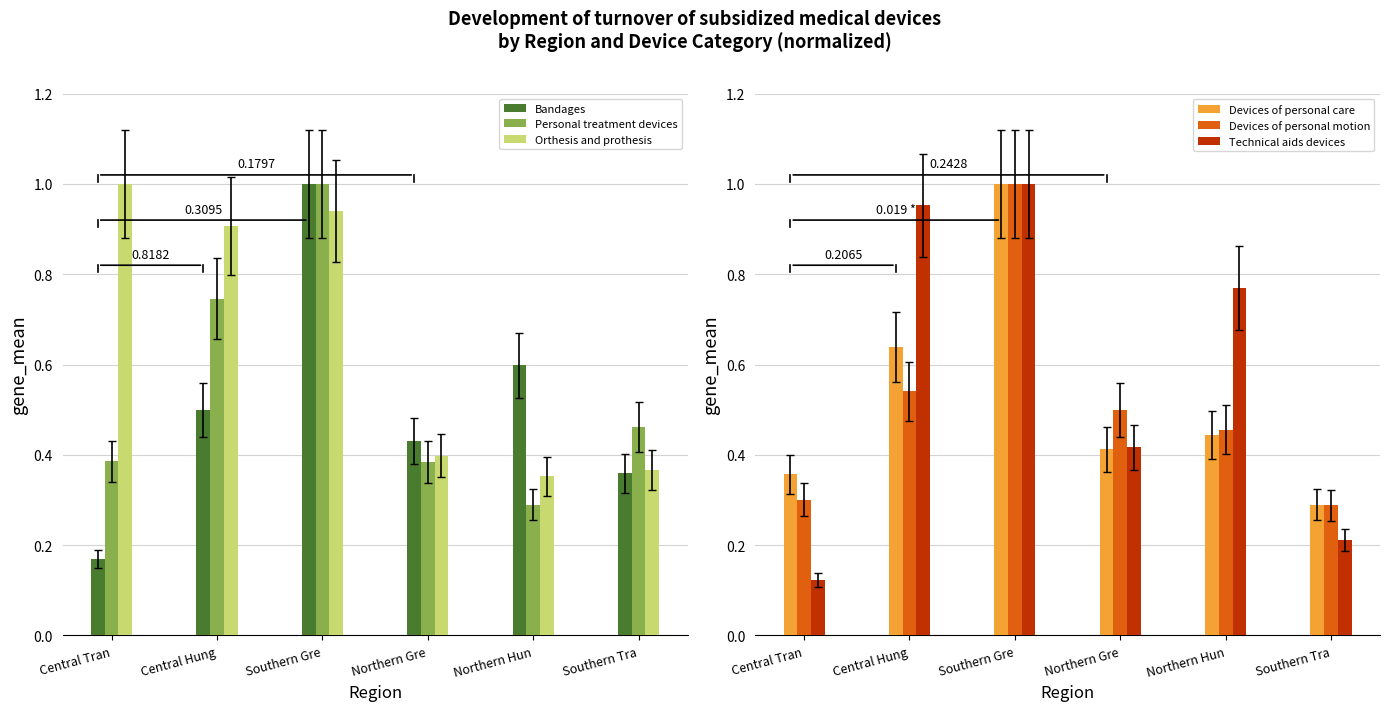

How many bars are there in total?

36